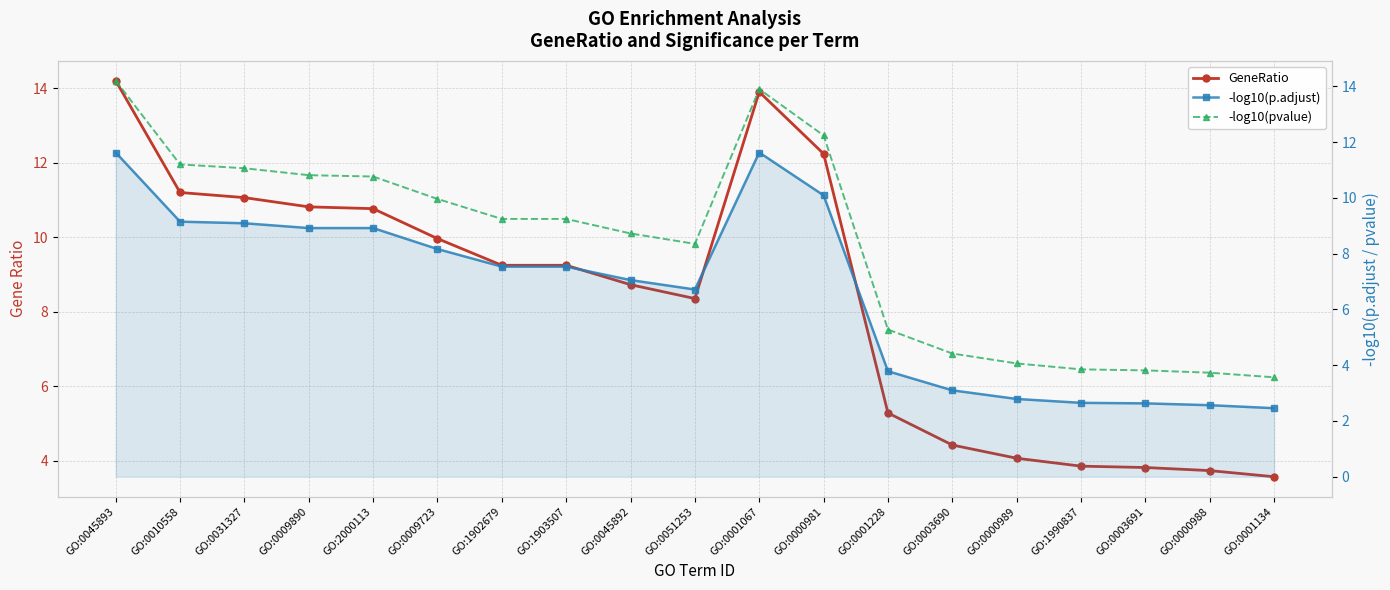

How many distinct data groups are displayed?

3